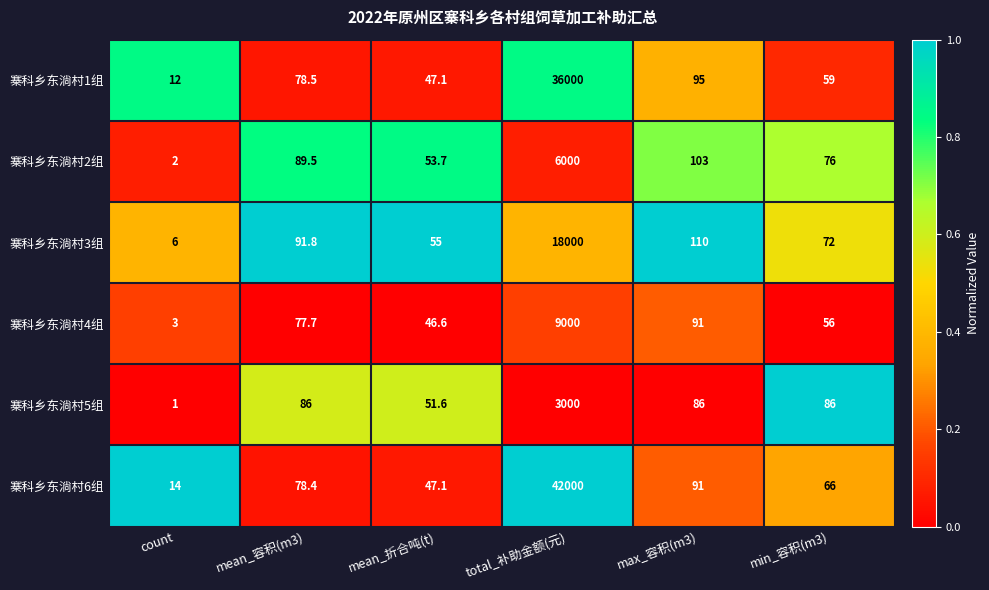

What is the difference between the second highest and second lowest values in the 寨科乡东淌村2组 series?

49.3